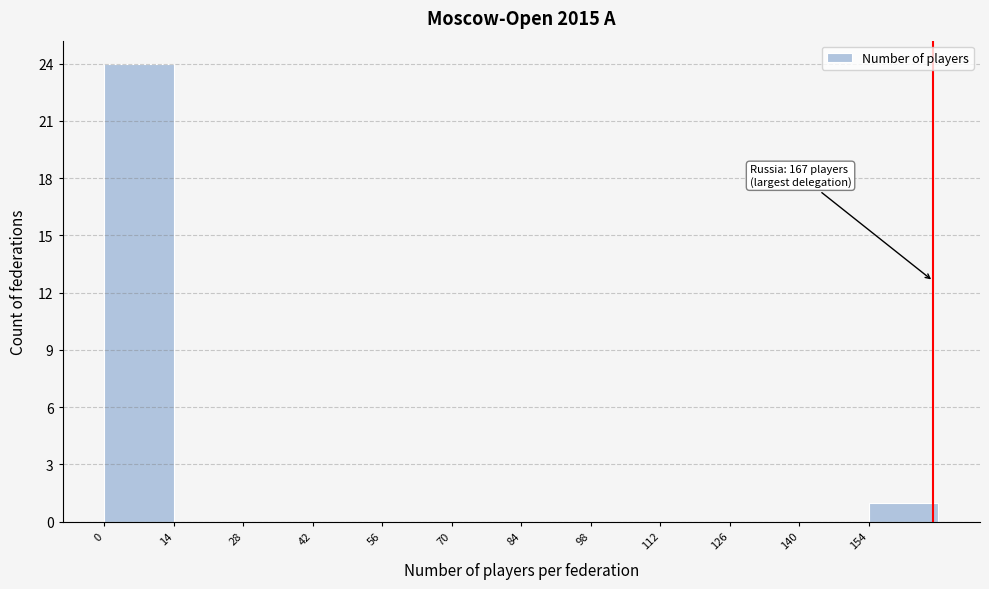

Which range on the x-axis has the tallest bar?

0 to 14